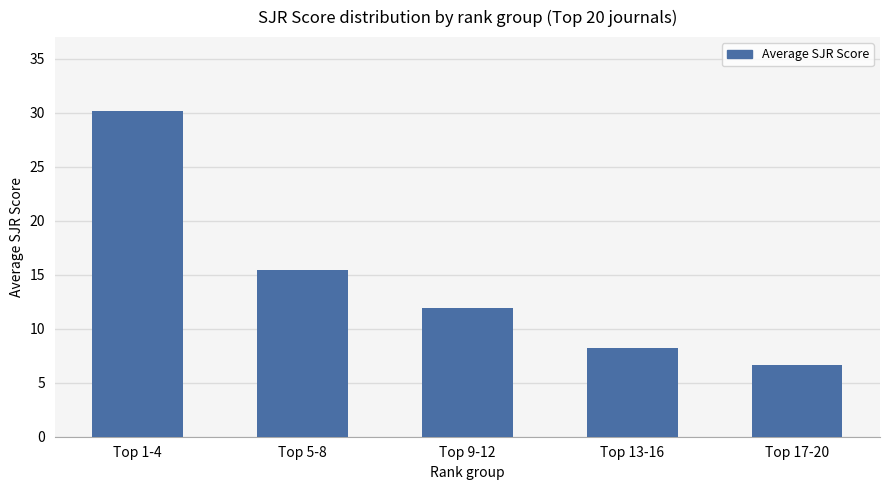

Reading left to right, extract all data points from this chart.

30.1	15.5	11.9	8.2	6.7